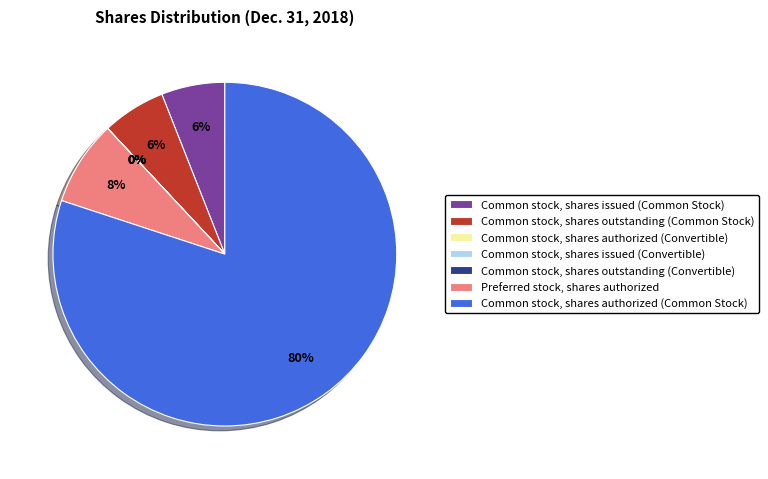

Is there any slice that represents more than half of the pie?

Yes